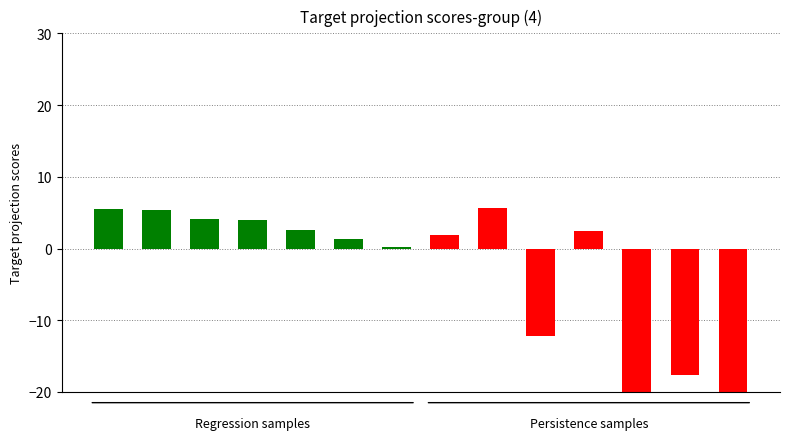

What is the minimum value for Persistence samples?

-23.9